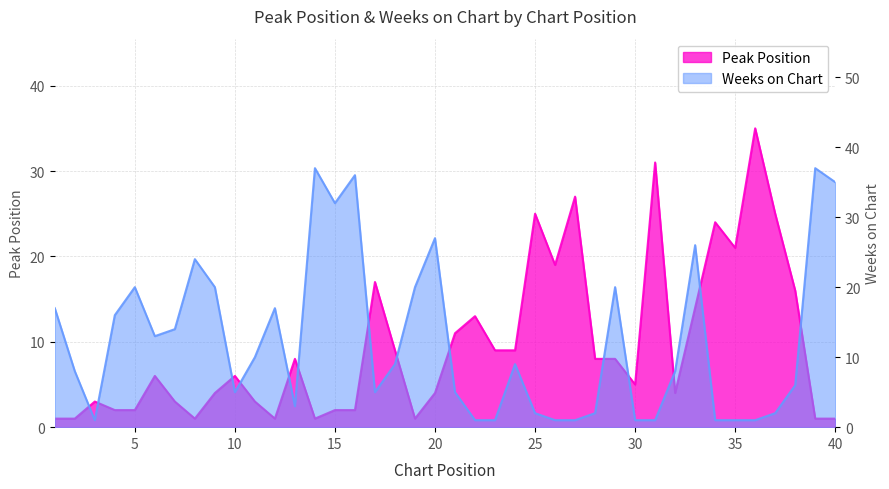

How many distinct data groups are displayed?

2